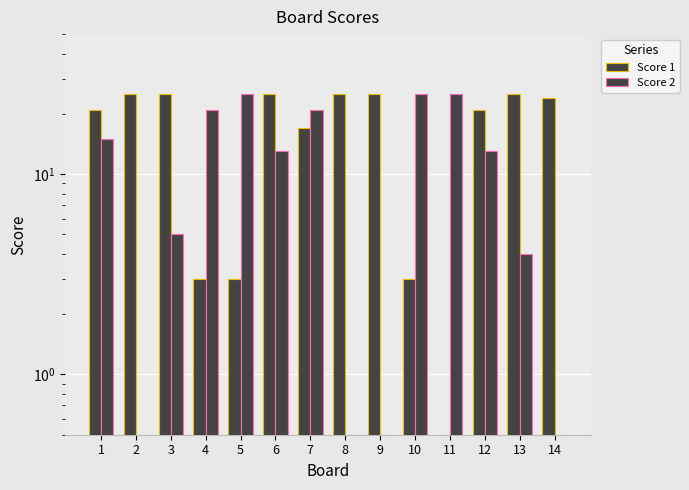

Rank the categories by Score 1 value from lowest to highest.

11, 4, 5, 10, 7, 1, 12, 14, 2, 3, 6, 8, 9, 13